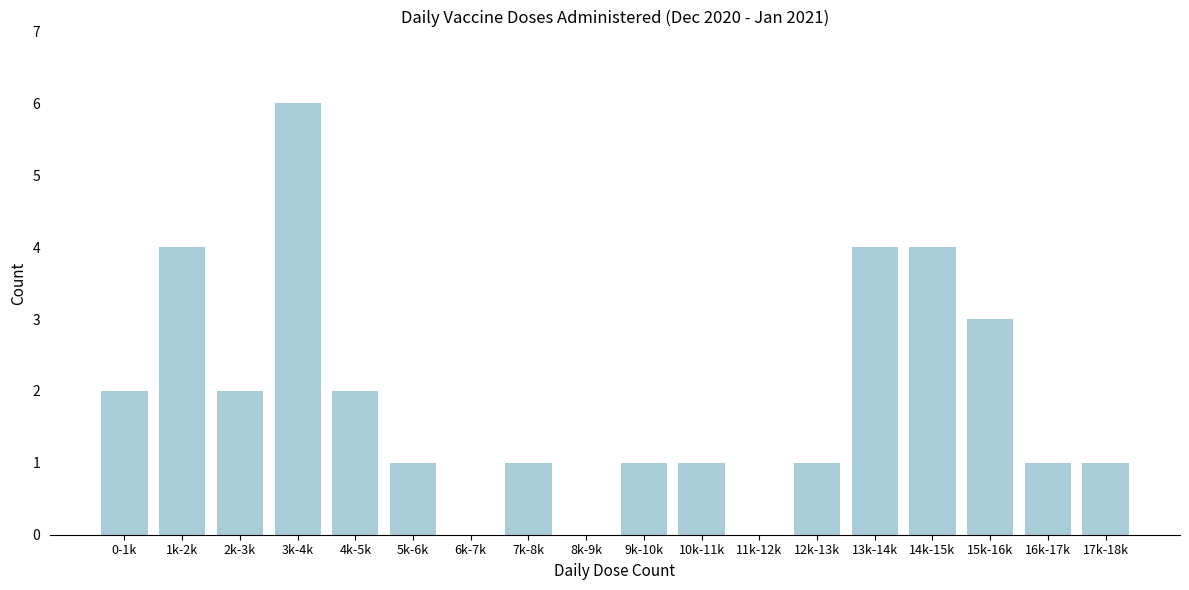

Reading left to right, transcribe all the data shown in this chart.

0-1k=2	1k-2k=4	2k-3k=2	3k-4k=6	4k-5k=2	5k-6k=1	6k-7k=0	7k-8k=1	8k-9k=0	9k-10k=1	10k-11k=1	11k-12k=0	12k-13k=1	13k-14k=4	14k-15k=4	15k-16k=3	16k-17k=1	17k-18k=1